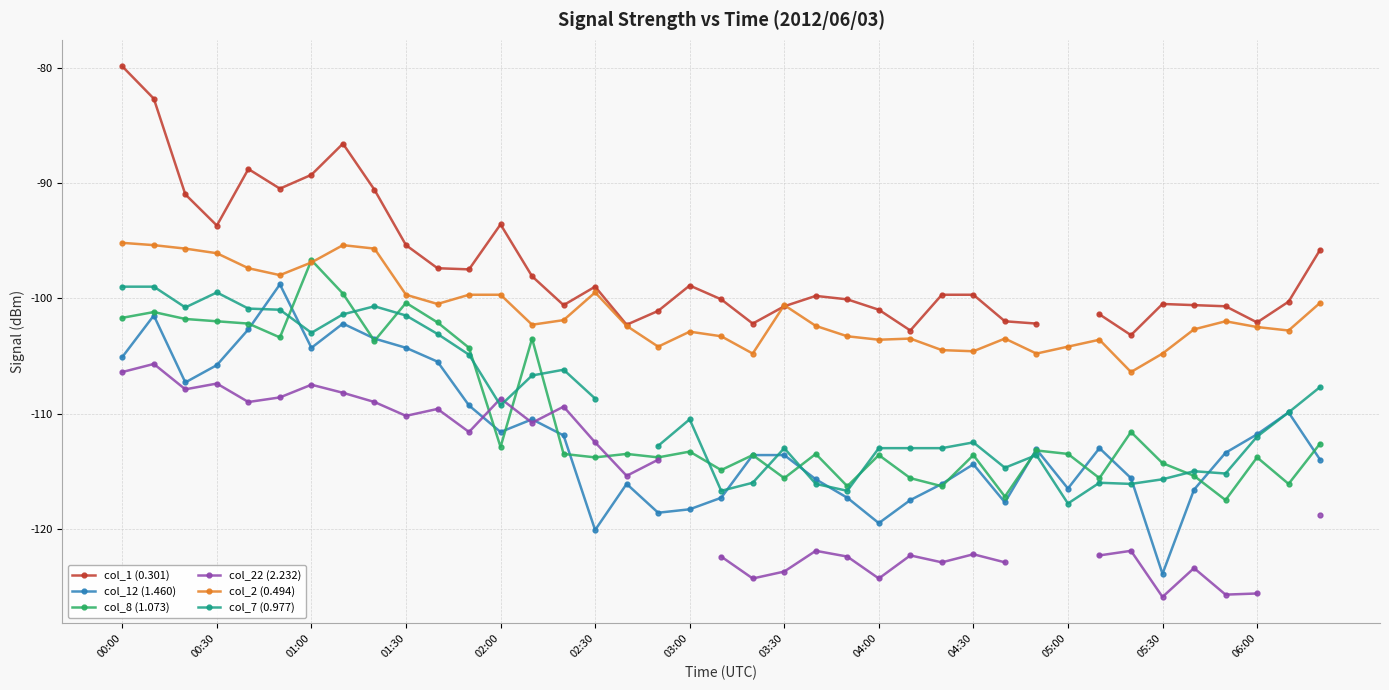

How many values in the col_12 (1.460) series are below -113?

21